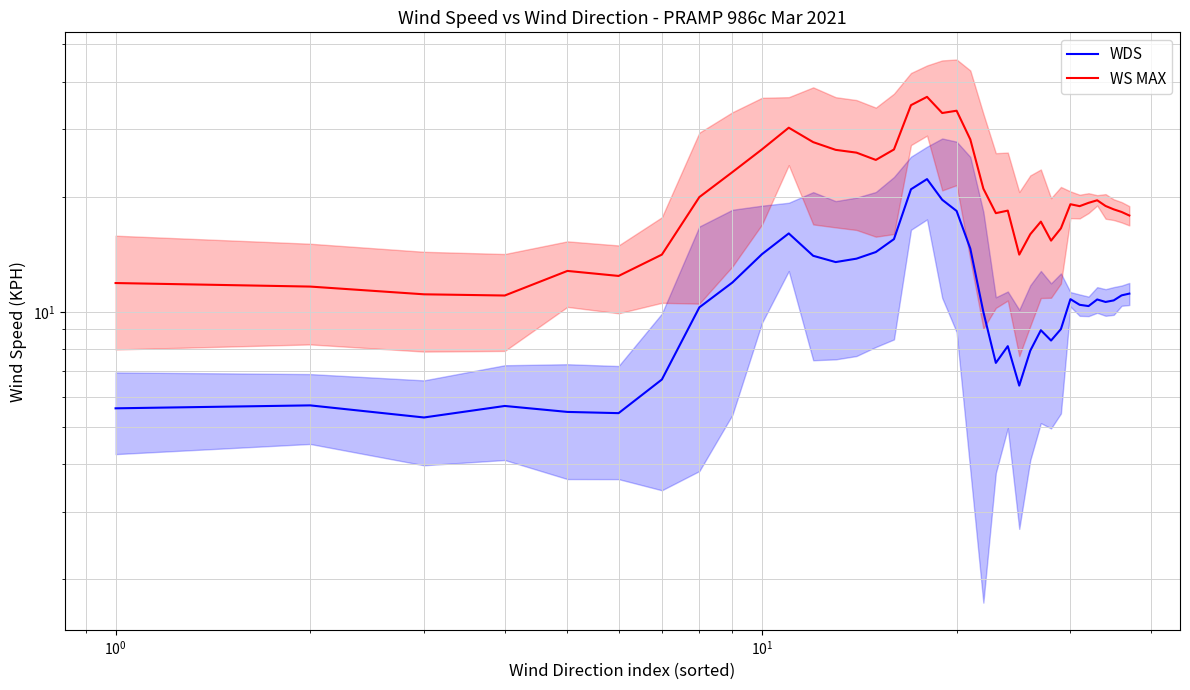

Reading right to left, extract all data points from this chart.

WDS: 11.2	11.1	10.7	10.6	10.8	10.4	10.4	10.8	9.0	8.4	9.0	7.9	6.4	8.1	7.4	10.0	14.6	18.4	19.6	22.2	20.9	15.5	14.3	13.8	13.5	14.0	16.0	14.2	11.9	10.3	6.7	5.4	5.5	5.7	5.3	5.7	5.6
WS MAX: 17.9	18.2	18.5	18.9	19.6	19.3	18.9	19.1	16.5	15.4	17.2	16.0	14.1	18.4	18.1	21.0	28.2	33.6	33.1	36.5	34.7	26.6	25.0	26.1	26.5	27.8	30.3	26.6	23.2	20.0	14.1	12.4	12.8	11.0	11.1	11.7	11.9